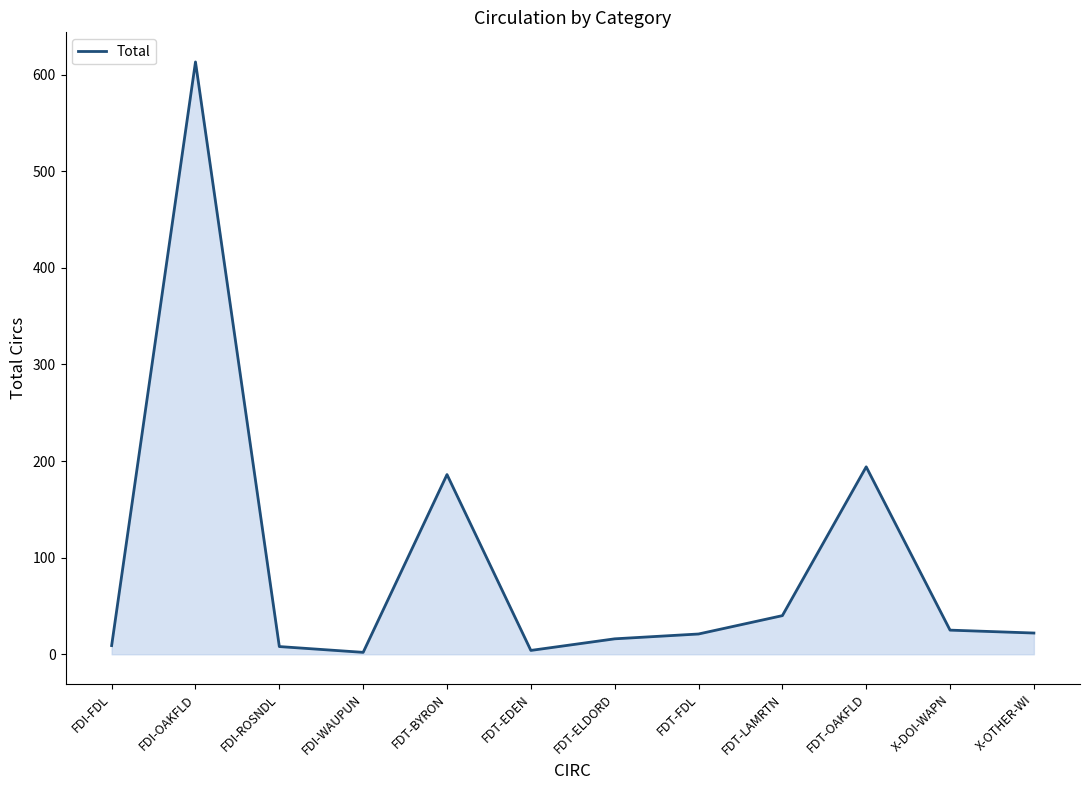

Which has a higher value, FDT-ELDORD or FDT-LAMRTN?

FDT-LAMRTN